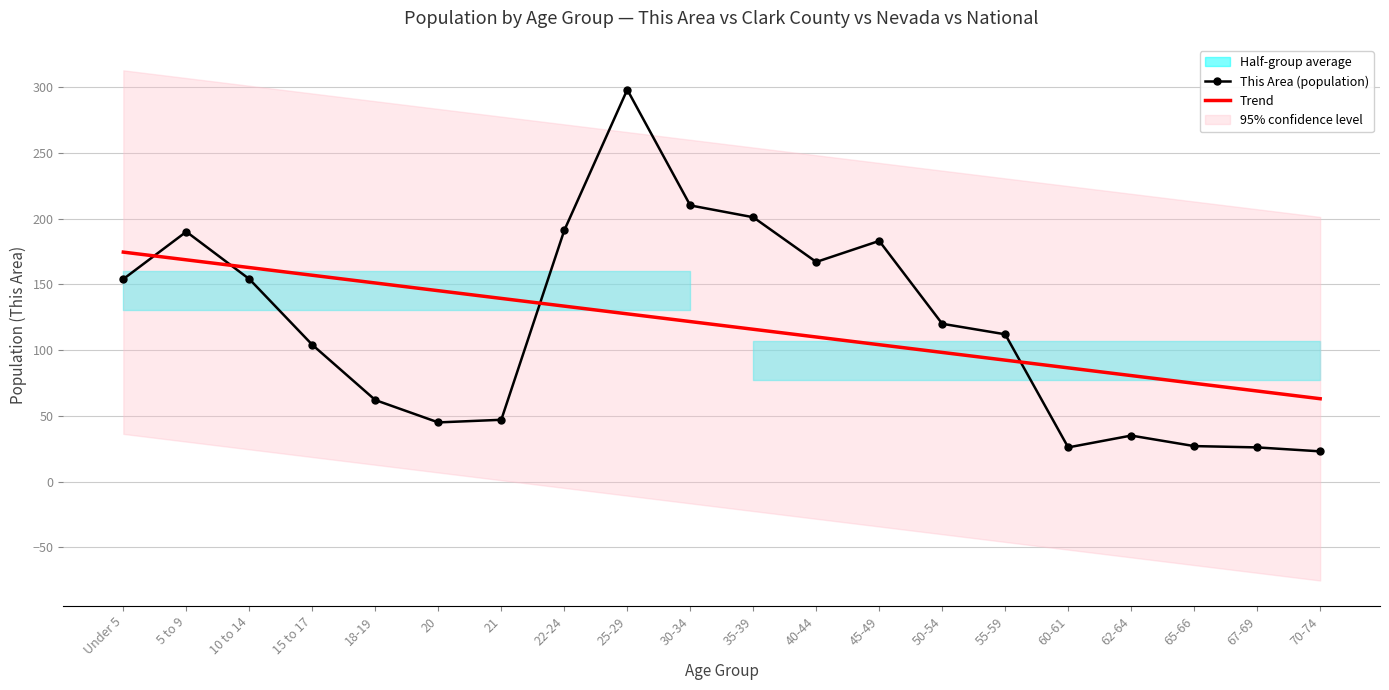

How many times do Trend and This Area (population) cross each other?

4